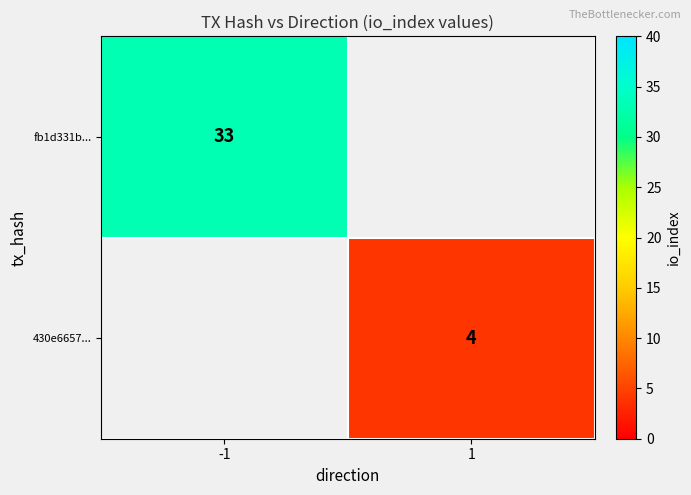

At which category does the chart reach its minimum across all series?

1